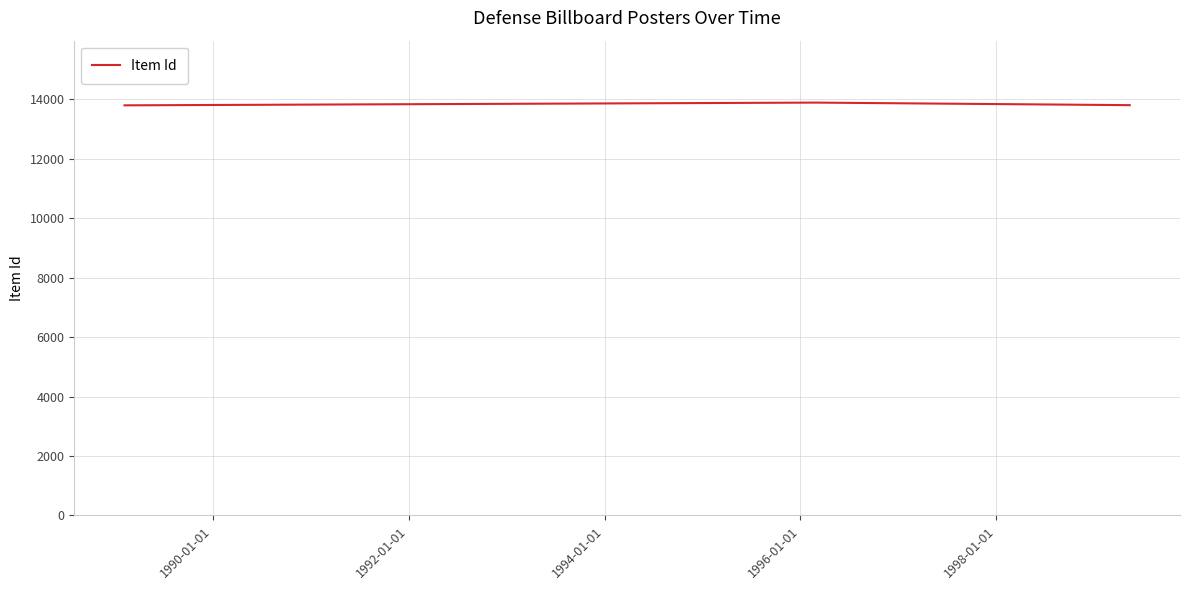

Does the chart display data point markers on the line(s)?

No